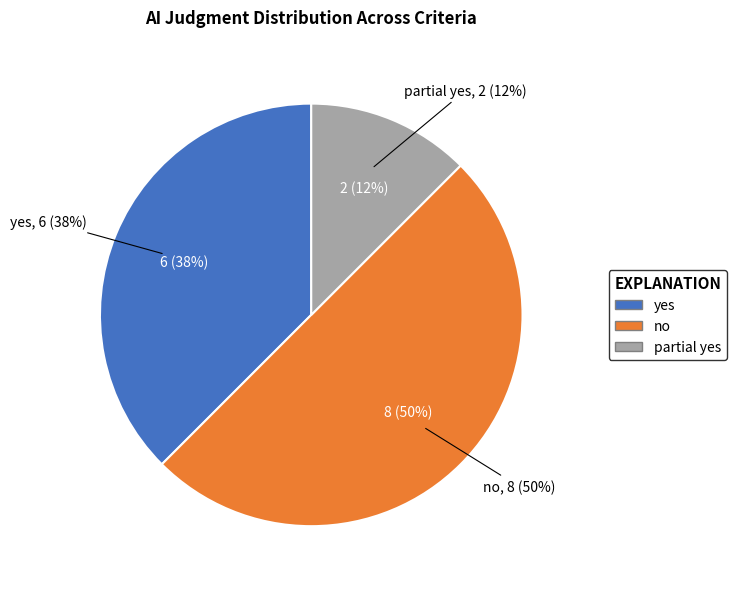

Is it true that no is 50% of the pie?

True